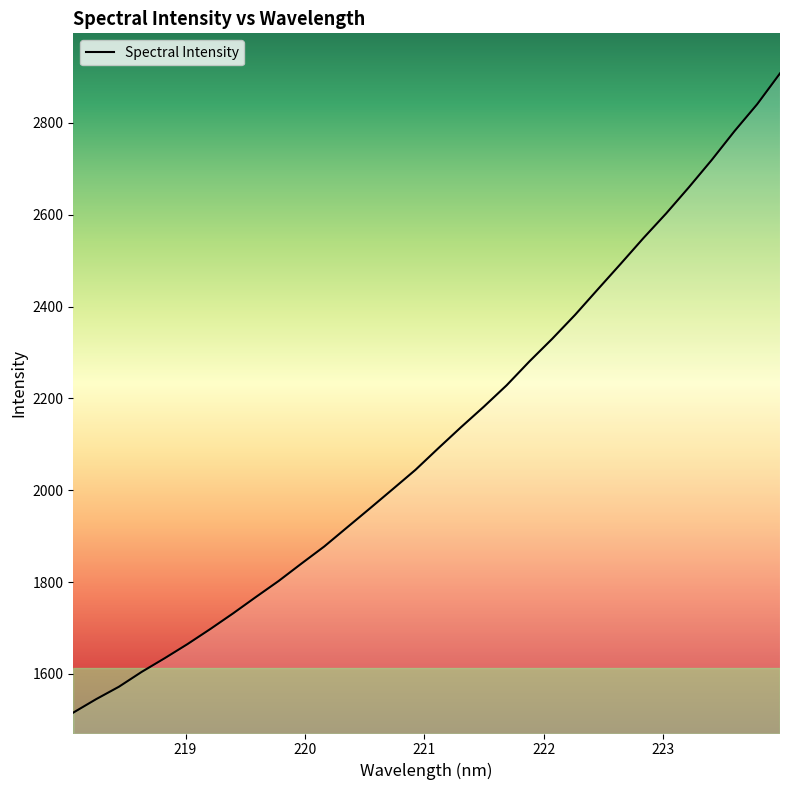

What is the greatest value displayed?

2907.7